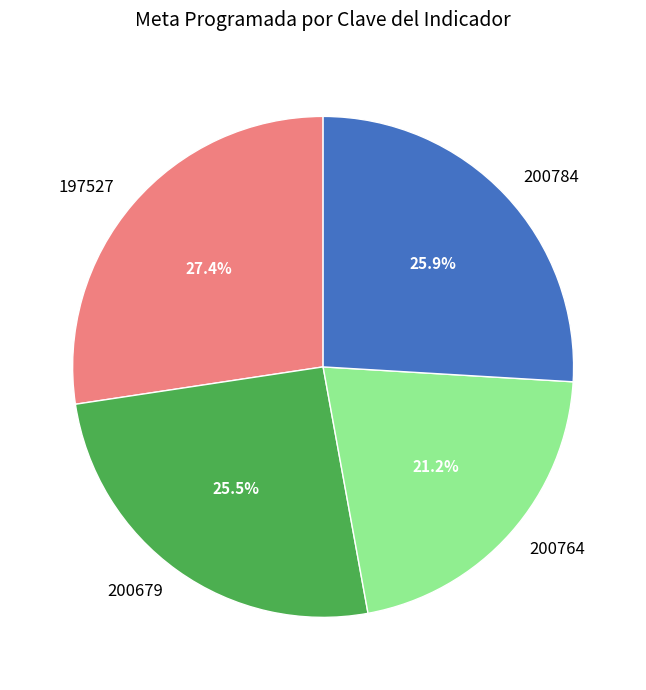

Between 200764 and 200679, which is larger?

200679